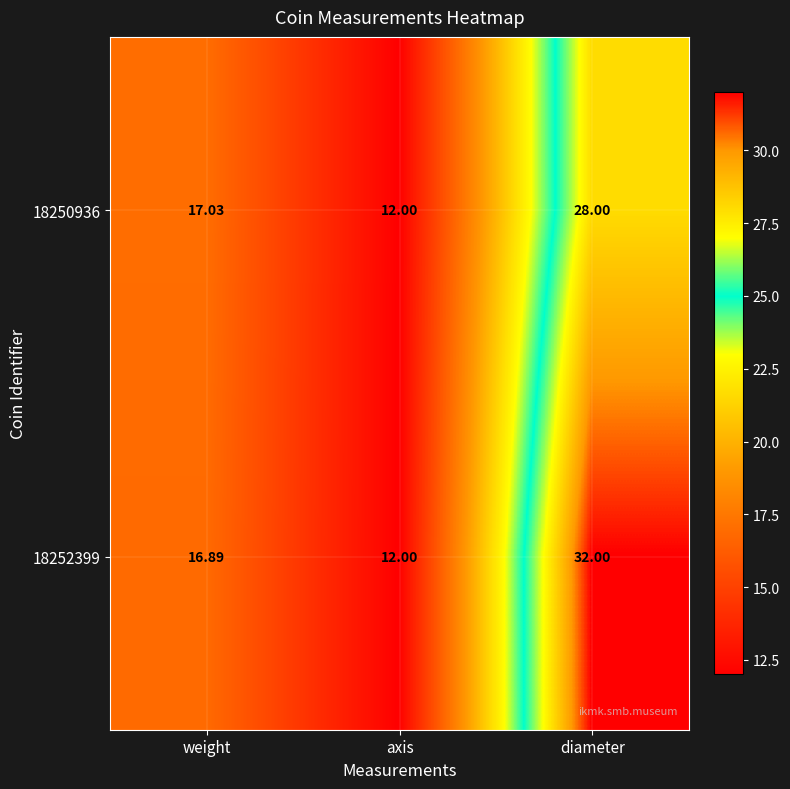

At which label is 18250936 closest to 20?

weight